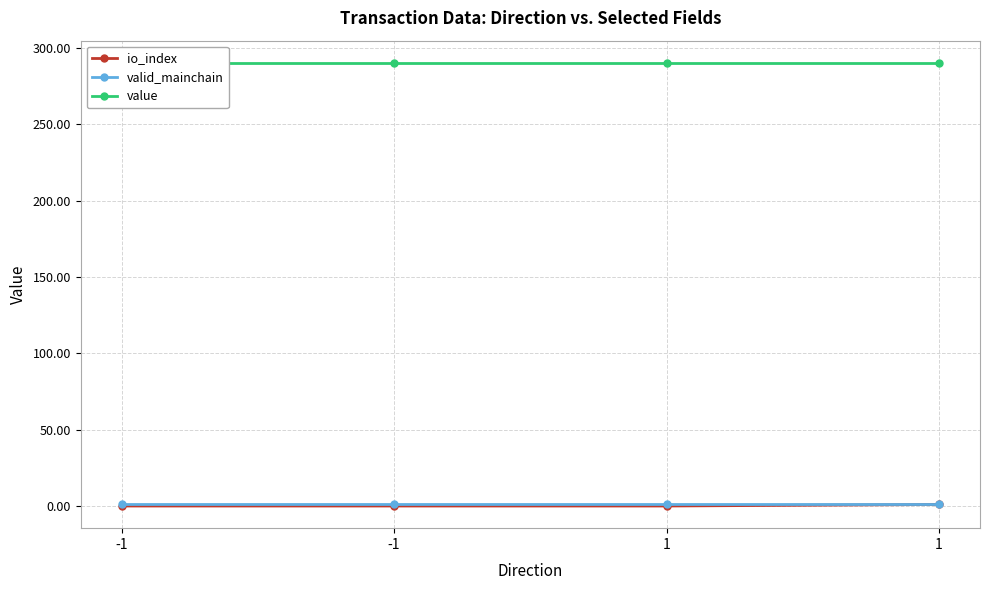

True or false: valid_mainchain and io_index intersect in this chart.

False